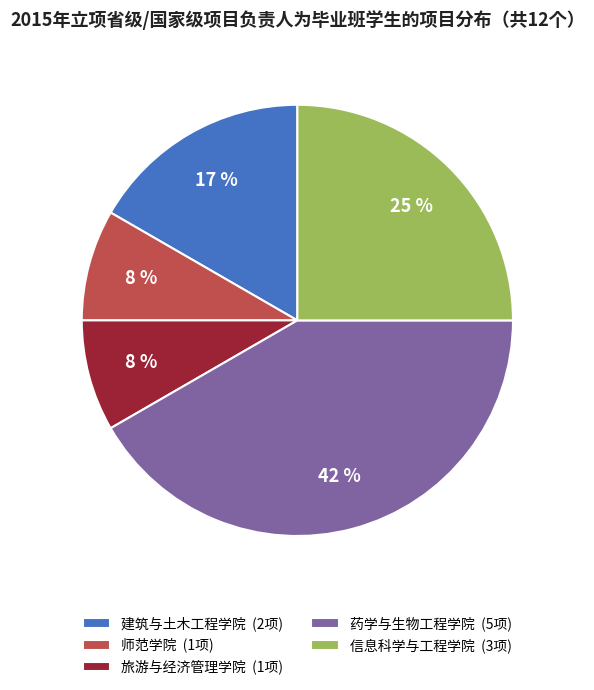

To the nearest percent, what portion does 建筑与土木工程学院 (2项) represent?

17%